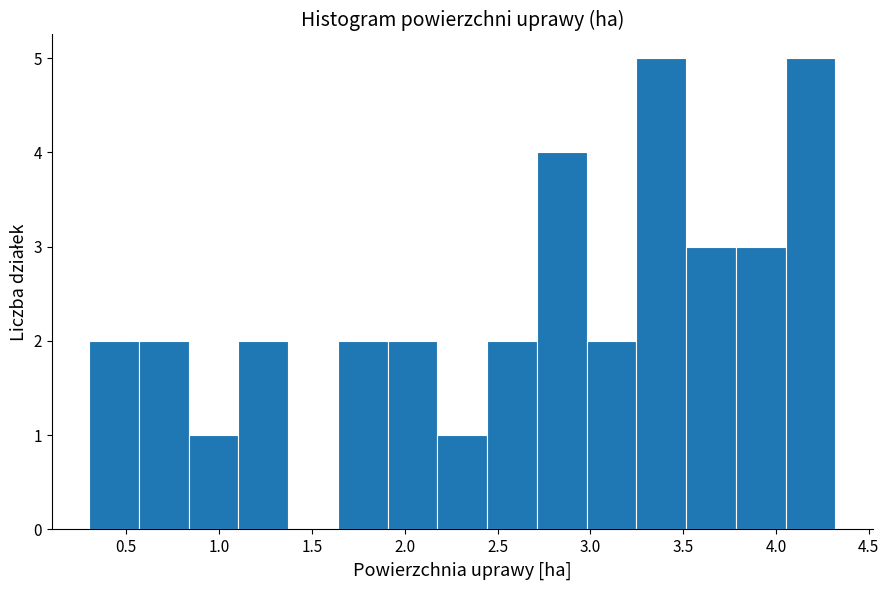

Reading left to right, transcribe this chart: for each bar, give the range it covers on the x-axis and its height. Neither the bar edges nor the heights are printed on the chart, so give them approximately, as read against the axes.

0.30 to 0.55: 2
0.55 to 0.85: 2
0.85 to 1.10: 1
1.10 to 1.35: 2
1.35 to 1.65: 0
1.65 to 1.90: 2
1.90 to 2.20: 2
2.20 to 2.45: 1
2.45 to 2.70: 2
2.70 to 3.00: 4
3.00 to 3.25: 2
3.25 to 3.50: 5
3.50 to 3.80: 3
3.80 to 4.05: 3
4.05 to 4.30: 5